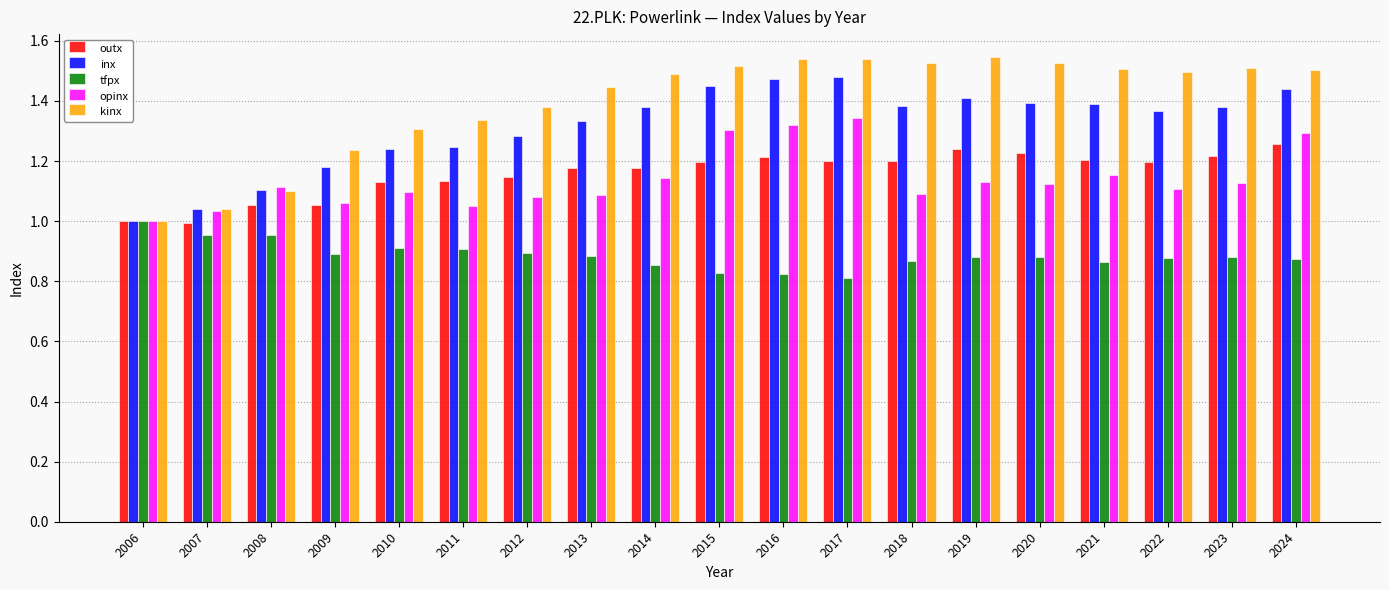

At which label is kinx closest to 1?

2006